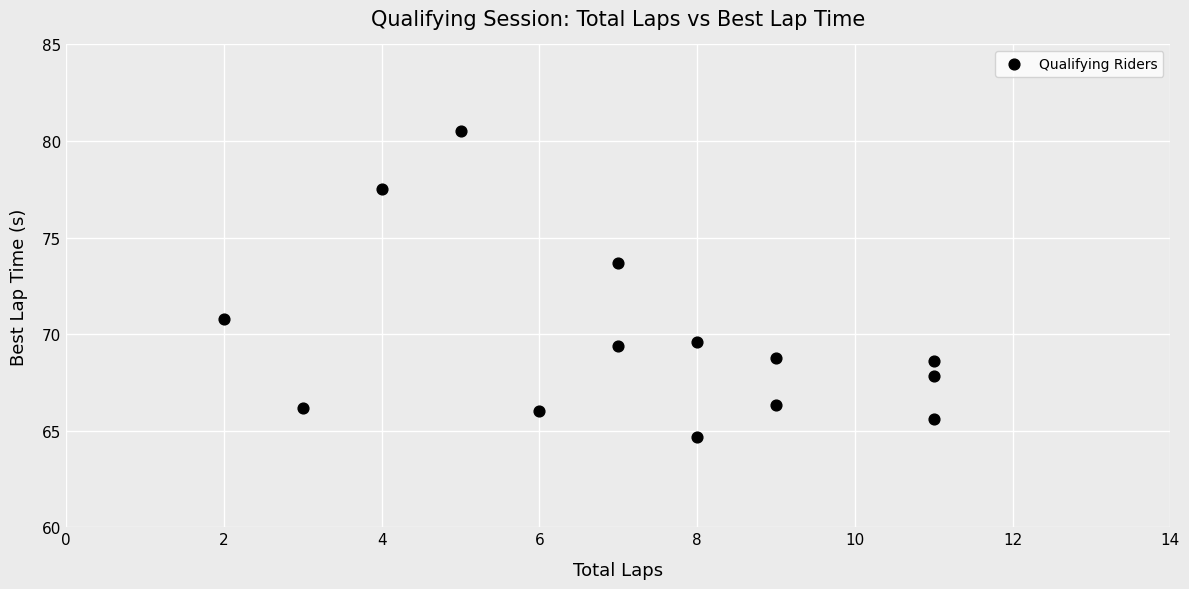

What Y value in the scatter plot is closest to 72?

70.8